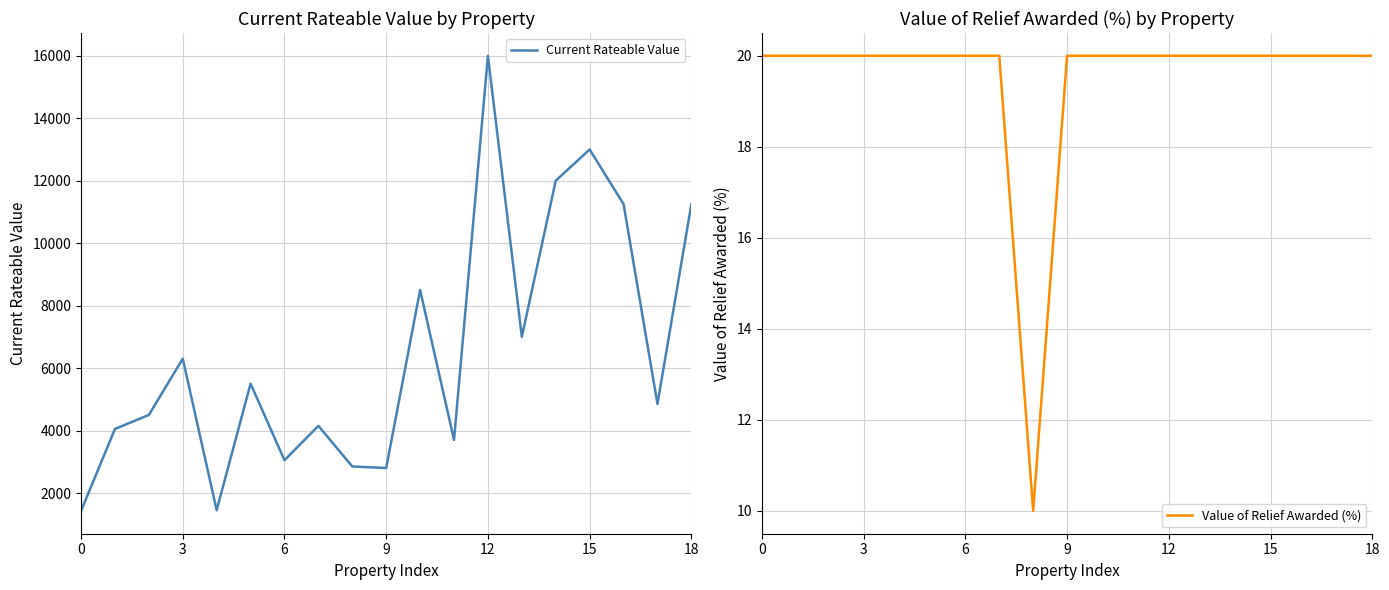

At which category does Value of Relief Awarded (%) reach its first local valley?

8